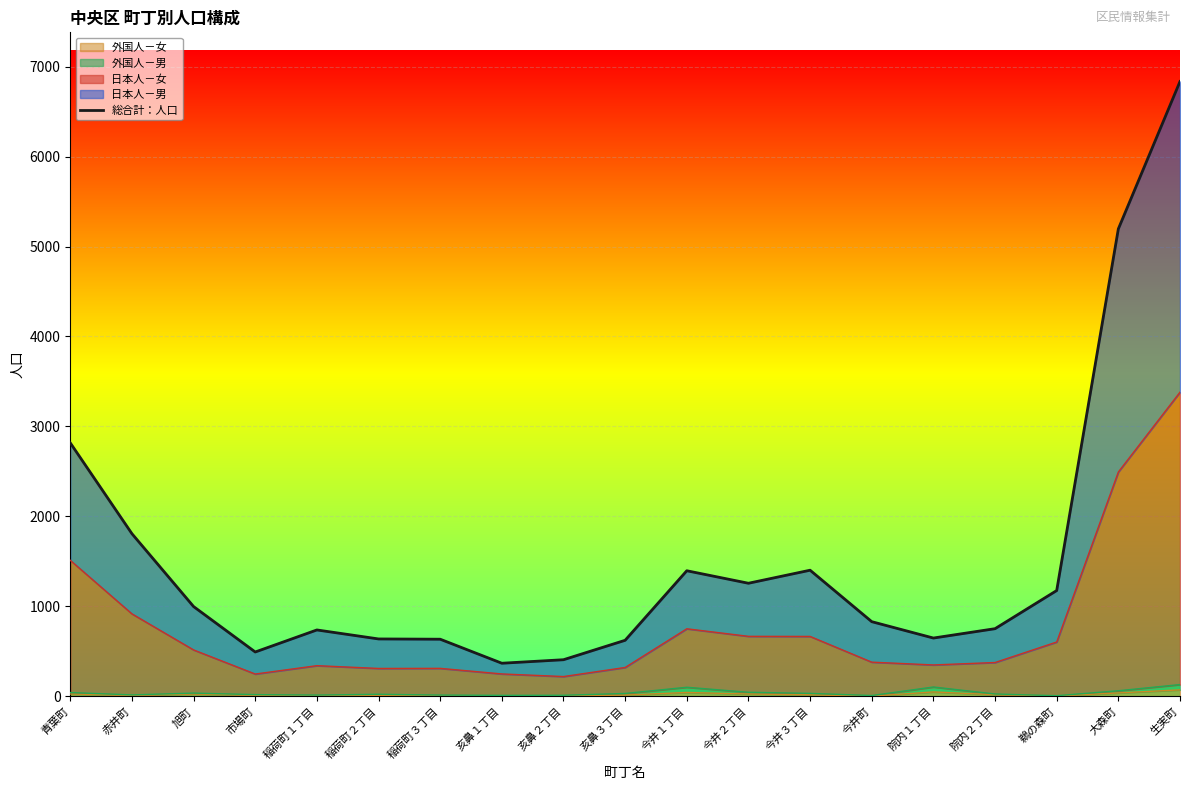

What position from the right is 今井町?

6